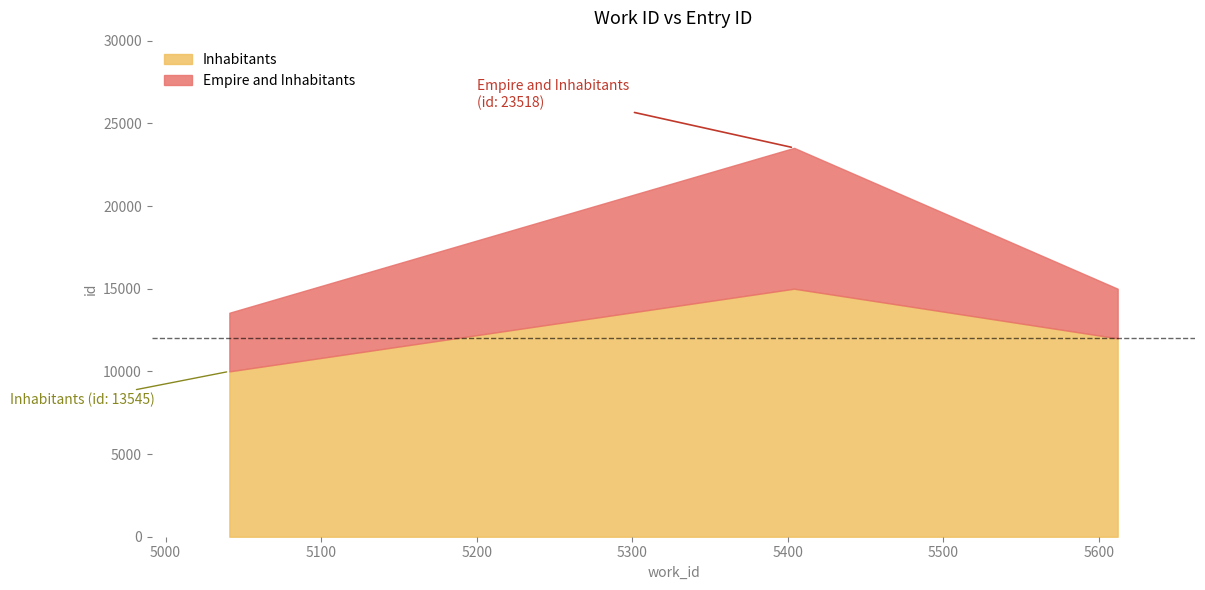

Rank the categories by value from lowest to highest.

5041, 5612, 5404